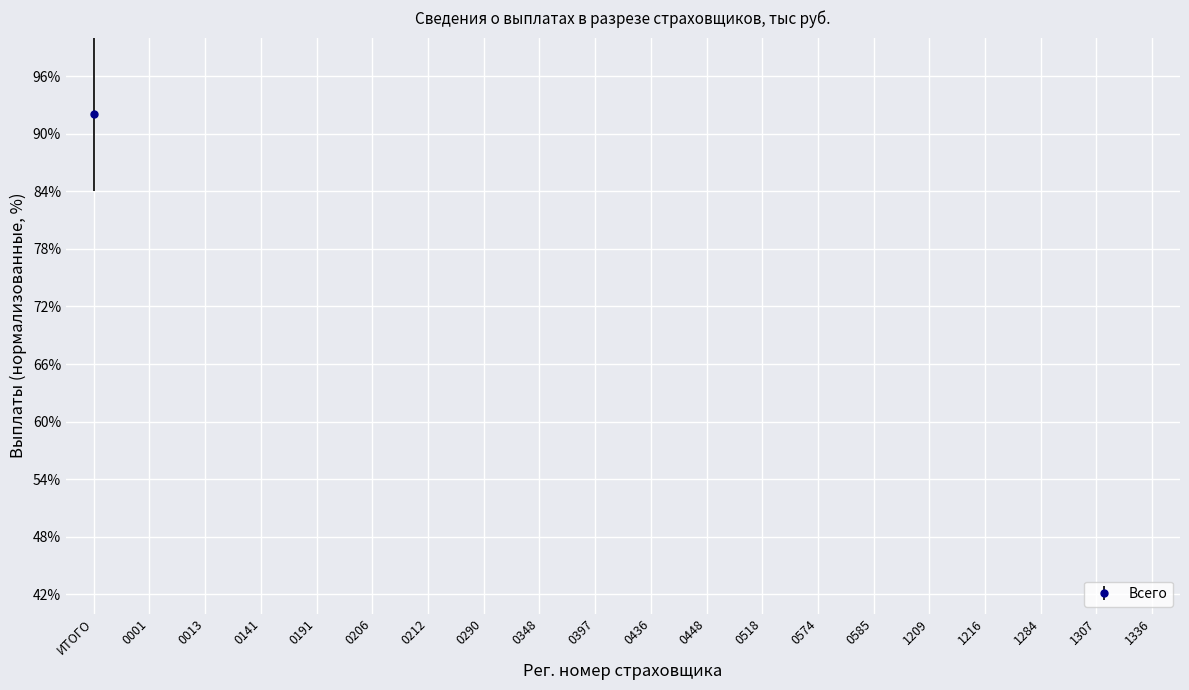

Between 1336 and 1216, which is larger?

1336